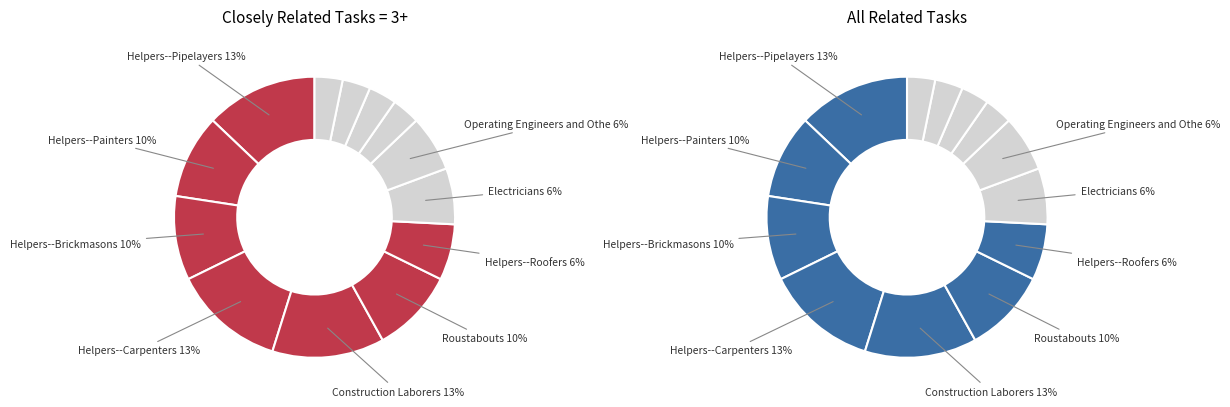

Which category has the smallest portion of the pie?

Continuous Mining Machine Operators